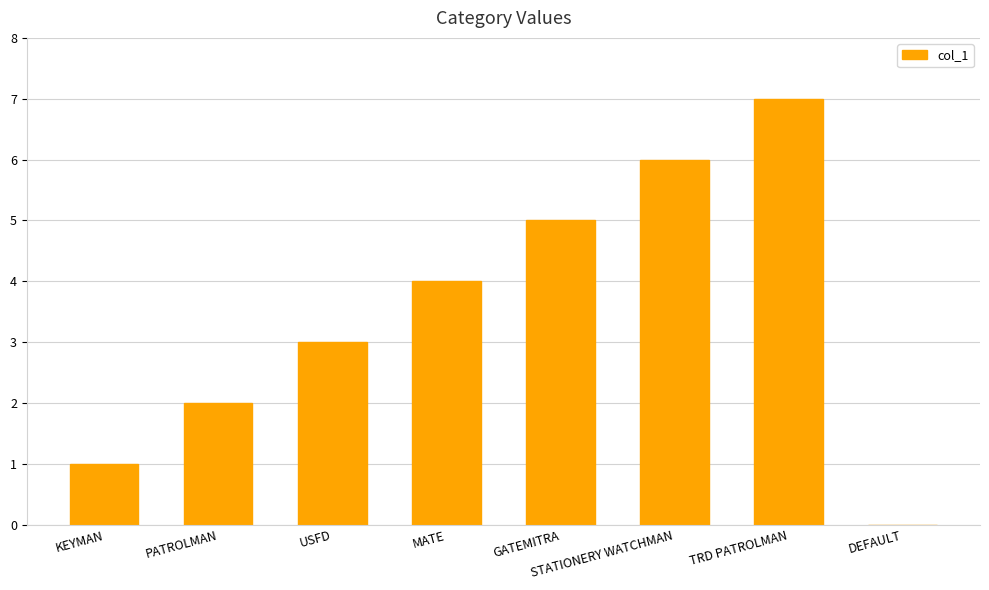

Are the bars horizontal?

No